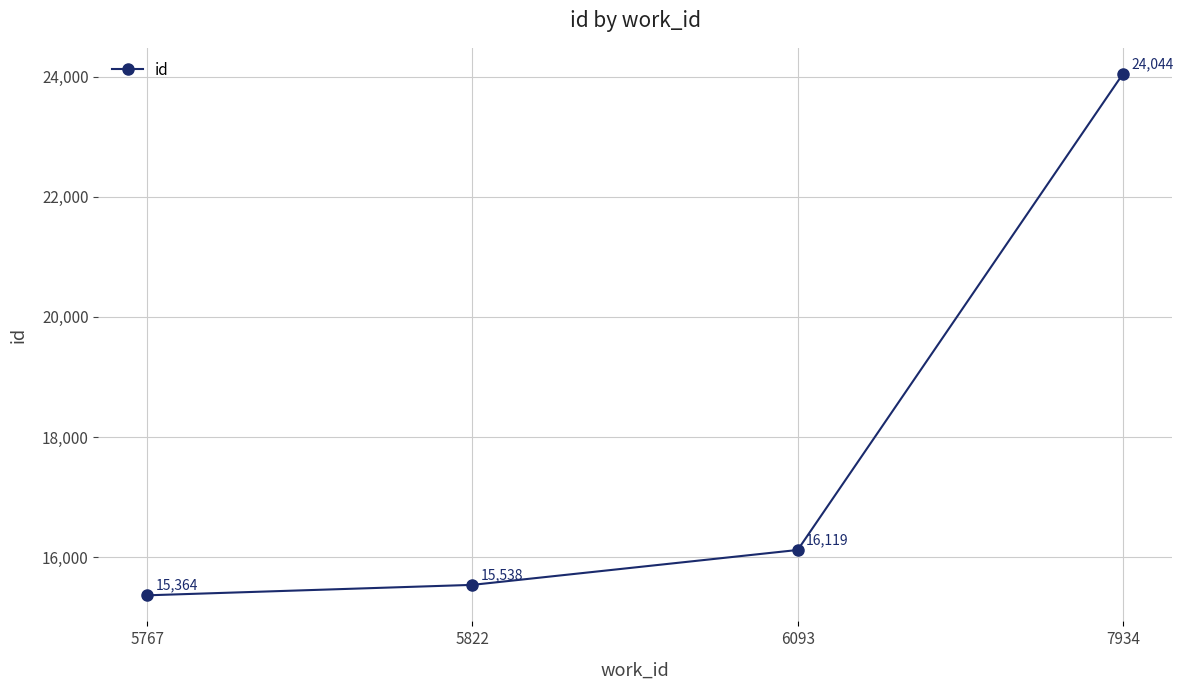

What is the difference between the second highest and second lowest values?

581